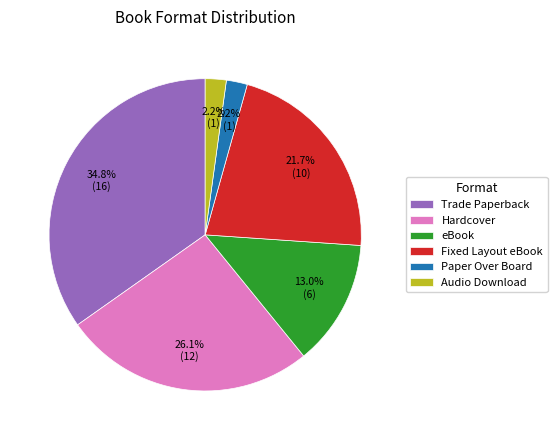

What is the ratio of the value at Hardcover to the value at Trade Paperback?

0.8